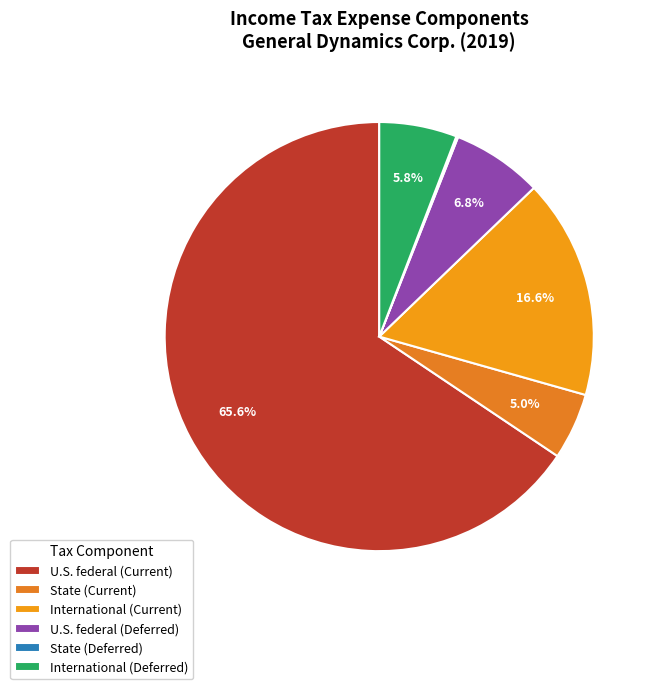

The State (Current) slice represents 1% of the pie. True or false?

False